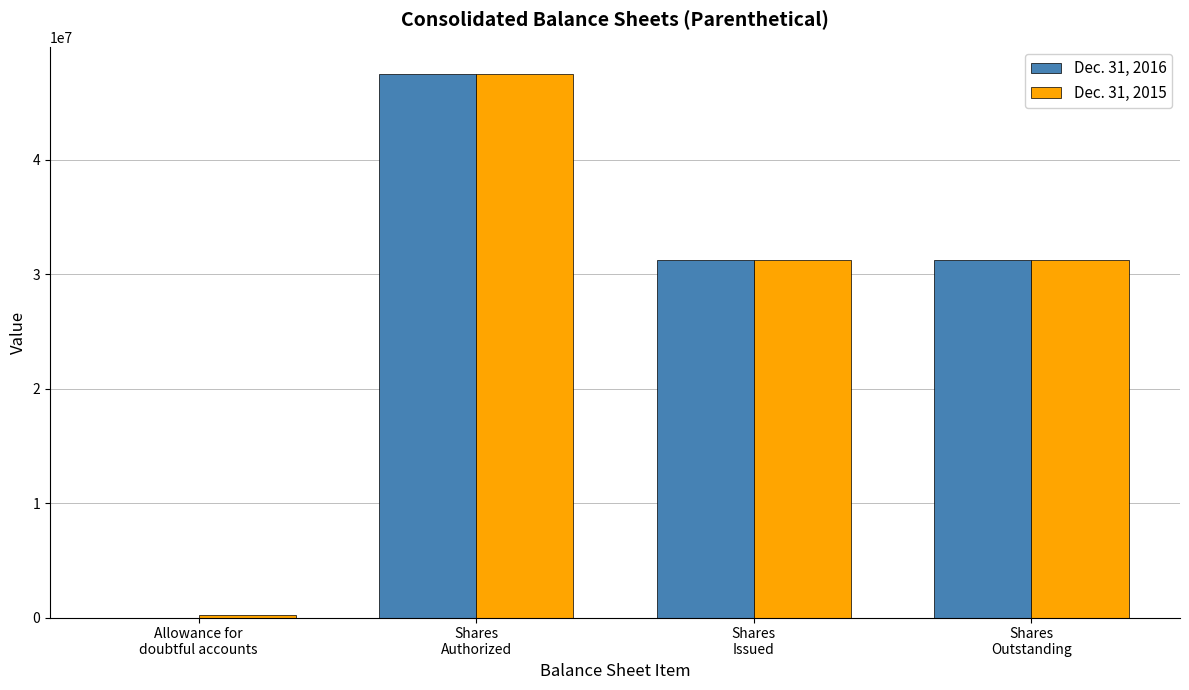

What is the maximum value shown in the chart?

47500000